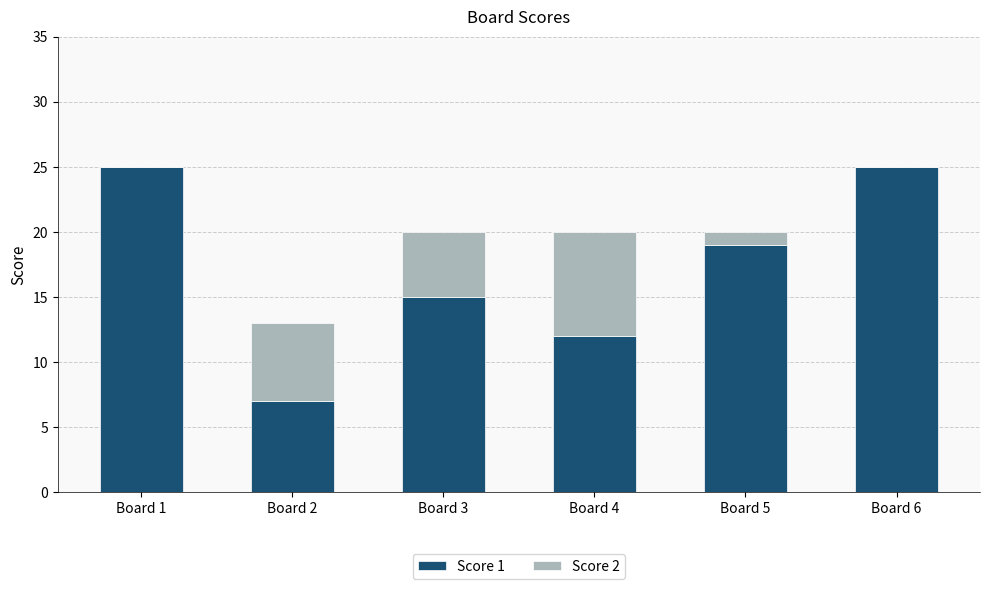

Count the Score 1 values in the range 12 to 25.

5